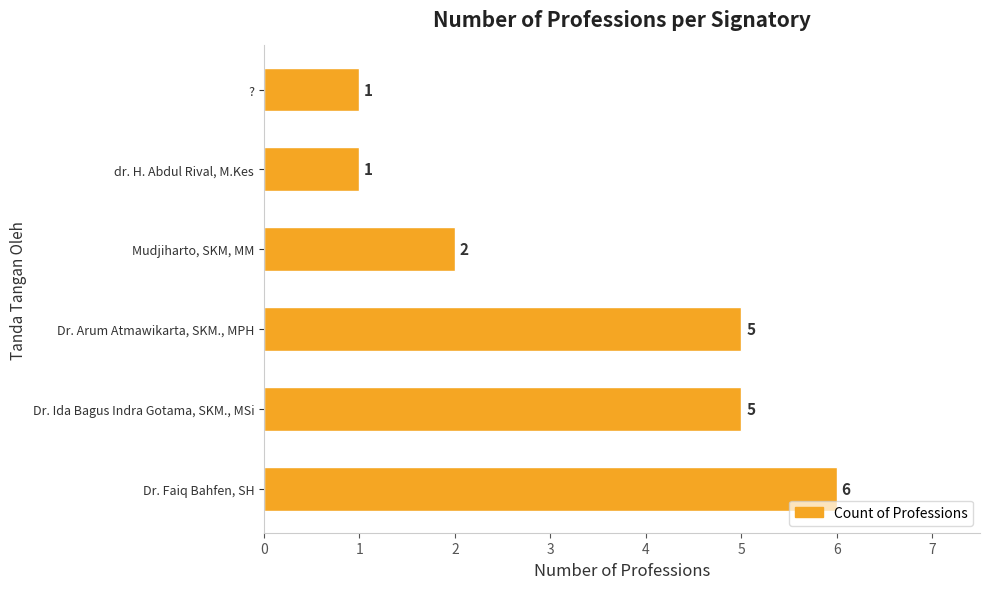

Where is the data nearest to the value 3?

Mudjiharto, SKM, MM